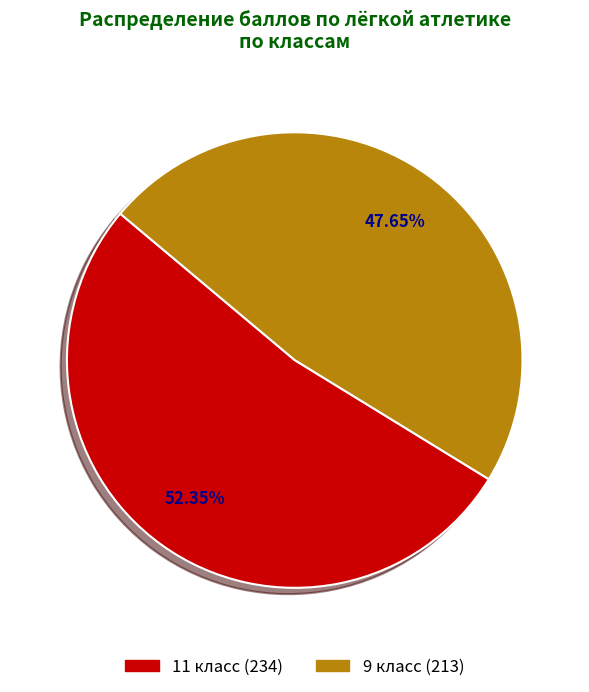

Does any single category account for the majority?

Yes